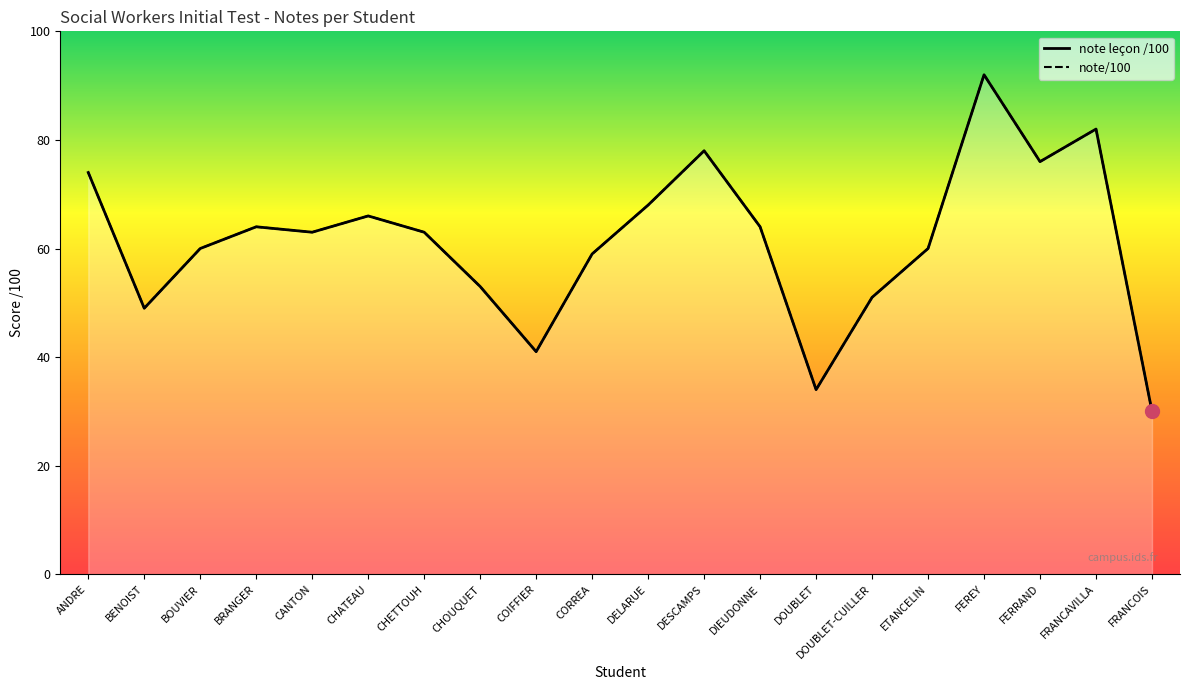

What is the value of the note/100 point at the 11th from the left?

68